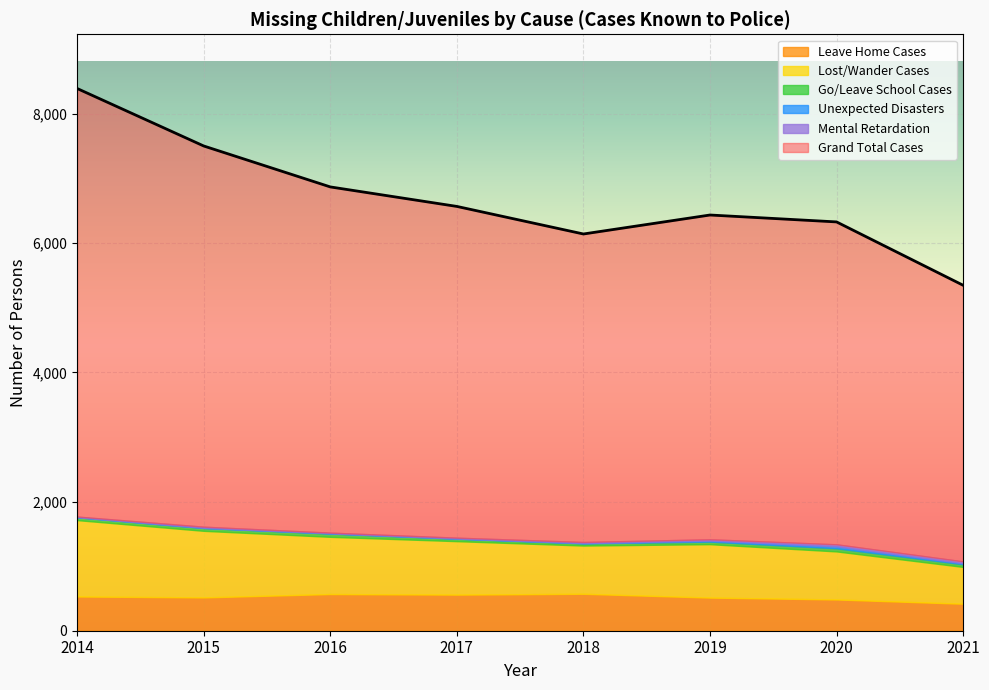

Is it true that Go/Leave School Cases equals 62 at 2014?

False